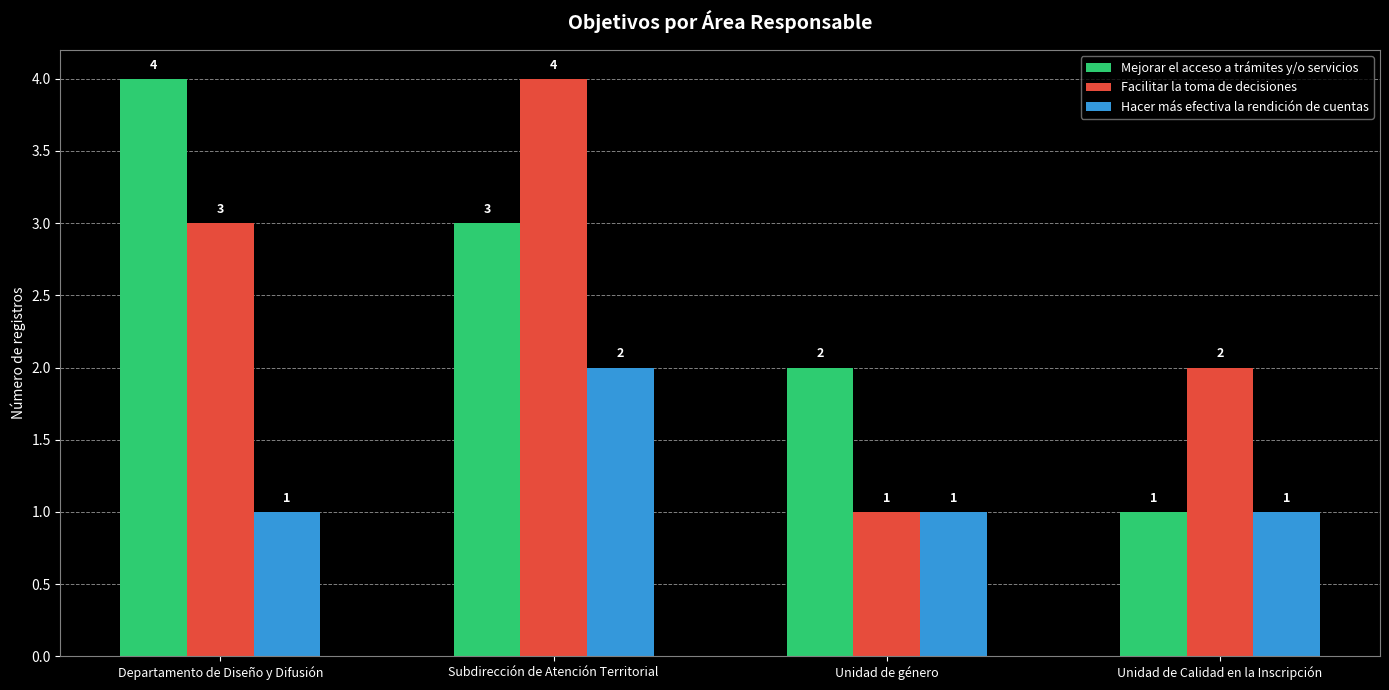

Is it true that Facilitar la toma de decisiones equals 1 at Departamento de Diseño y Difusión?

False